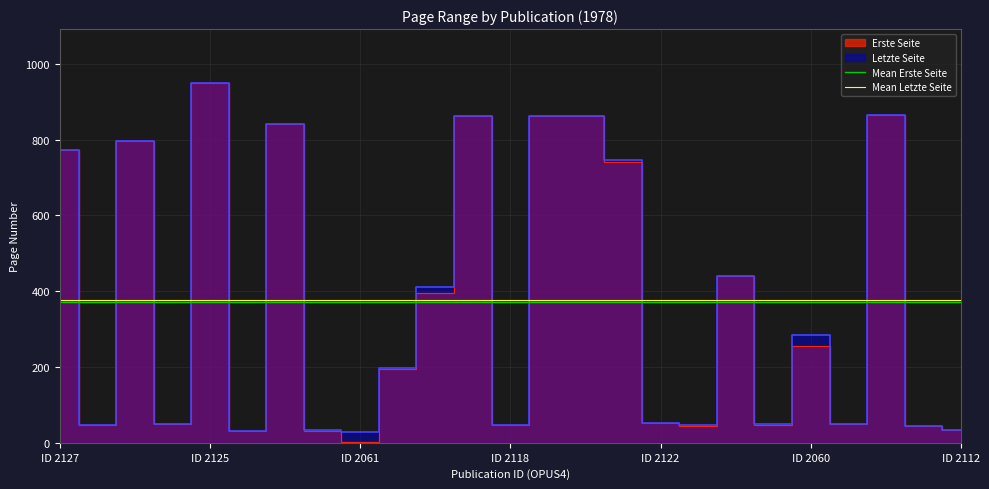

At which label does Mean Letzte Seite reach its peak?

ID 2127